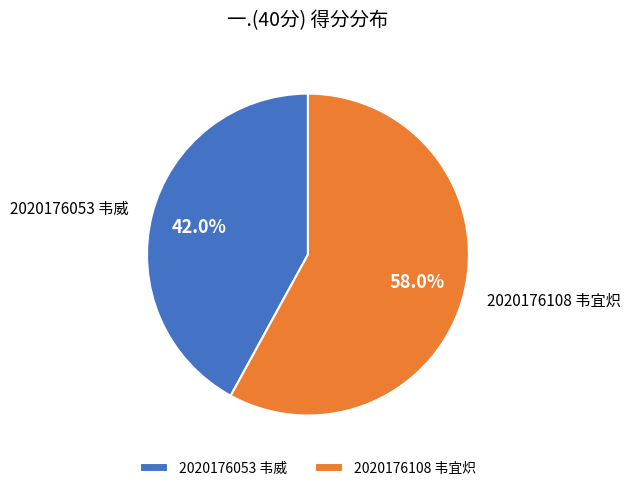

True or false: 2020176108 韦宜炽 accounts for 68% of the total.

False